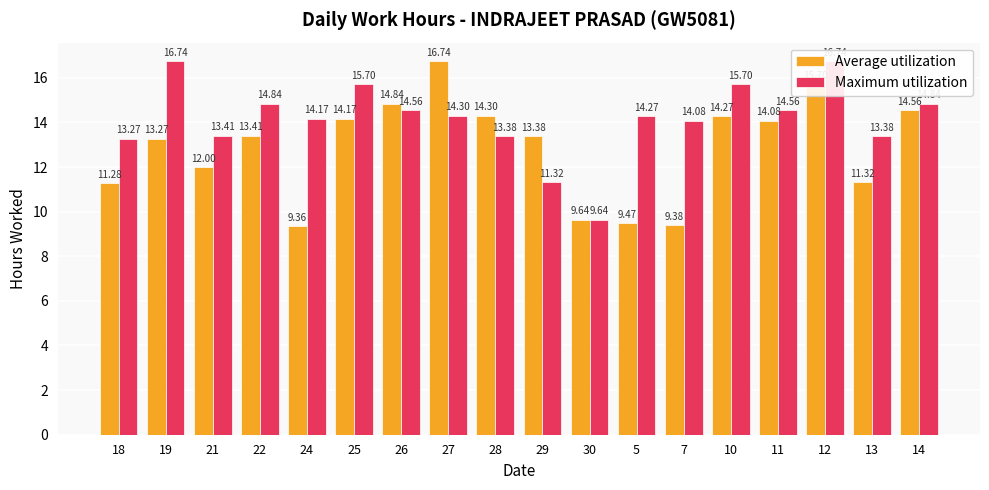

What is the approximate value of Average utilization at 13?

11.3